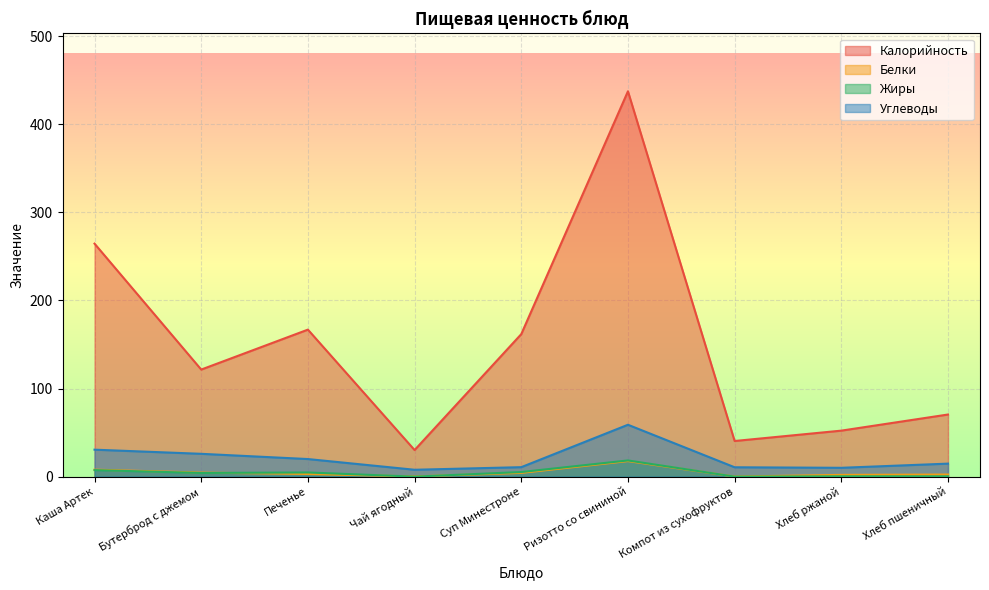

At Печенье, list the series in order from largest to smallest.

Калорийность, Углеводы, Жиры, Белки